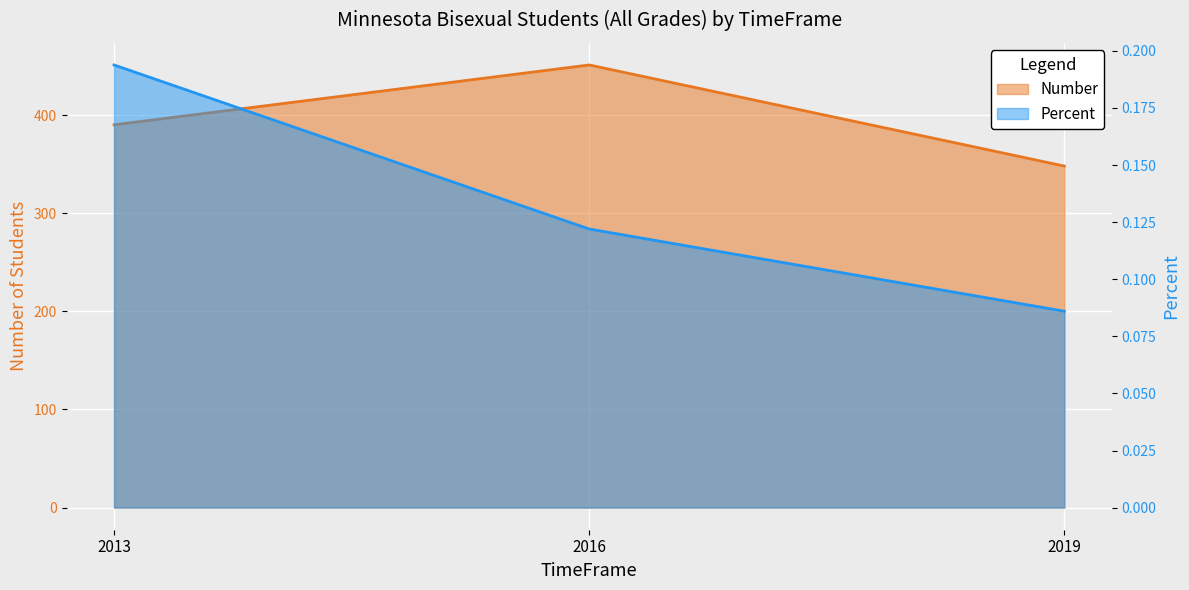

Which label corresponds to the smallest value in the chart?

2019